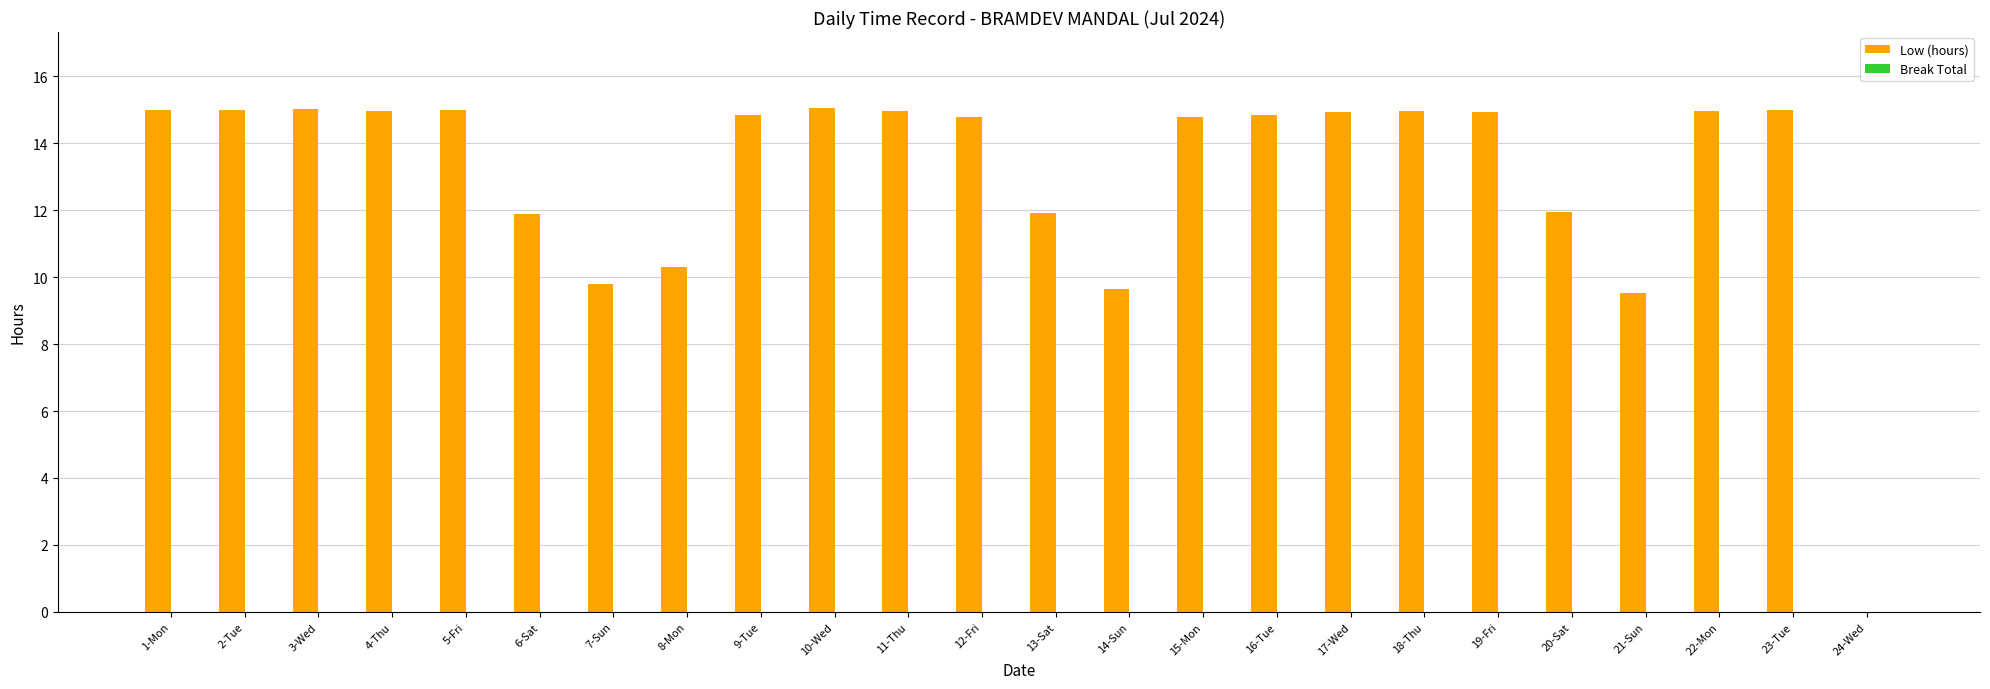

What is the ratio of the value at 7-Sun to the value at 22-Mon?

0.7